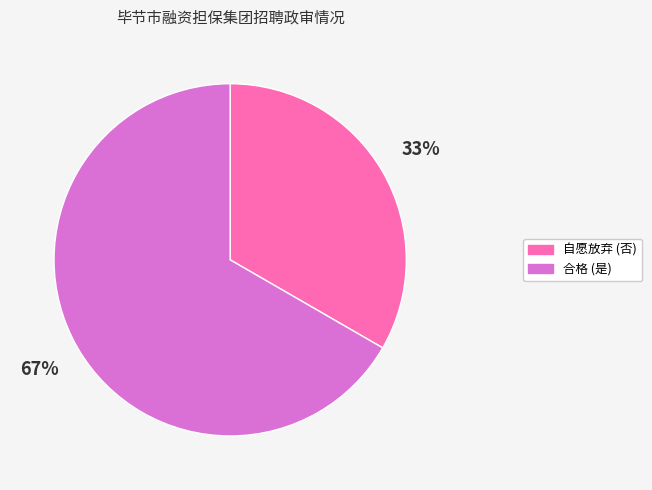

To the nearest percent, what percentage of the pie is 合格 (是)?

67%